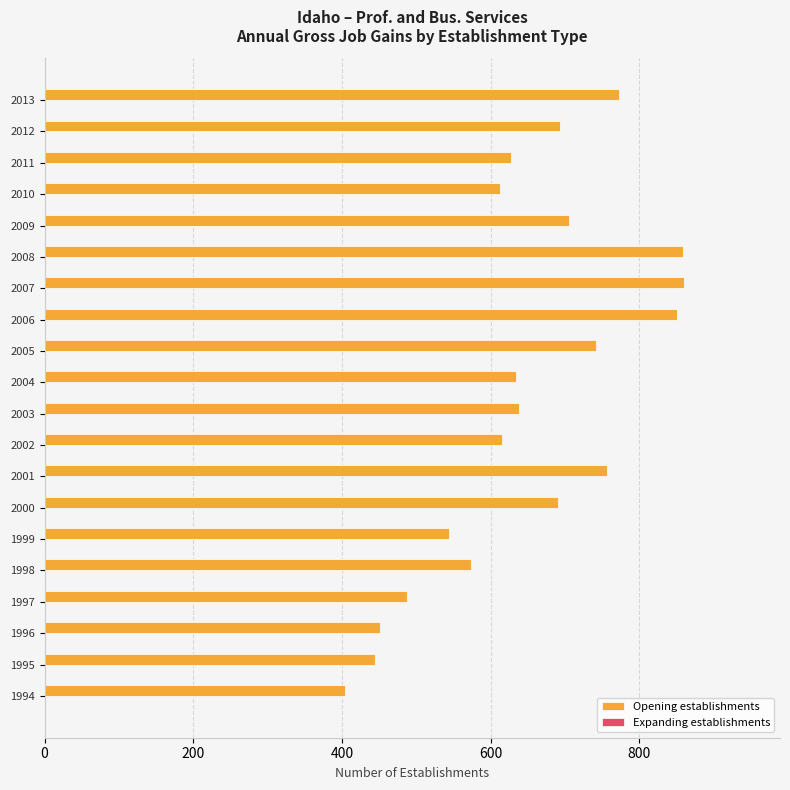

What is the sum of all values?

12960